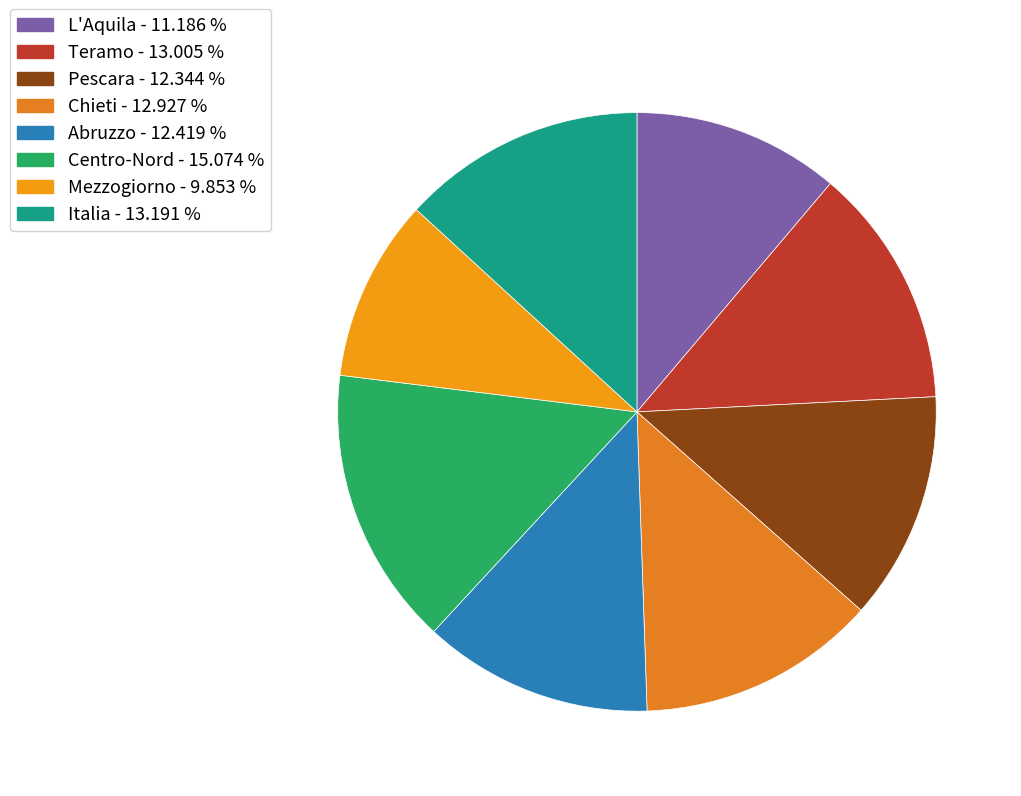

Is it true that Mezzogiorno is 10% of the pie?

True